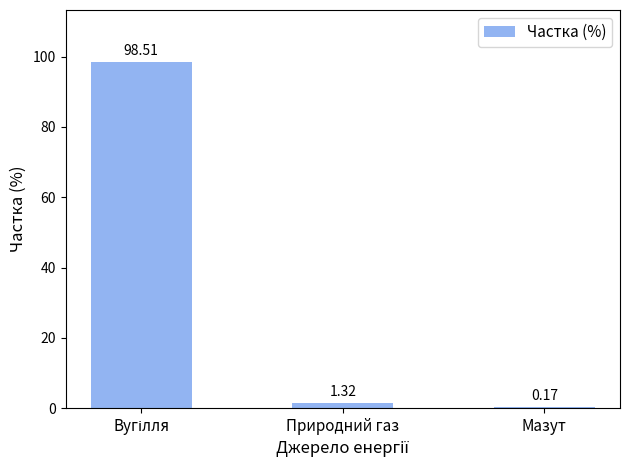

At which label is the value closest to 49?

Природний газ